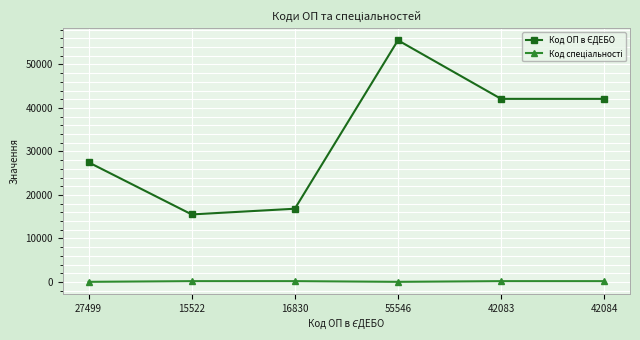

Which label corresponds to the largest value in the chart?

55546